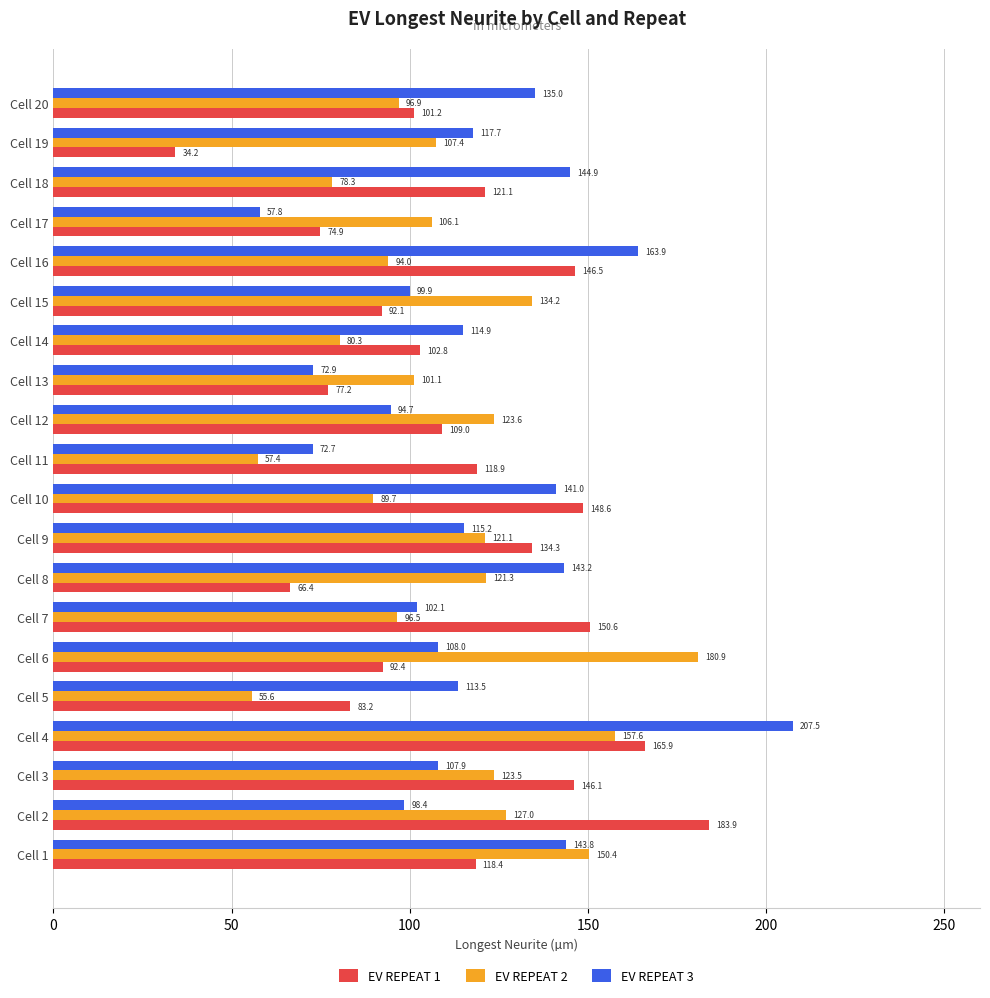

What is the maximum value for EV REPEAT 1?

183.9